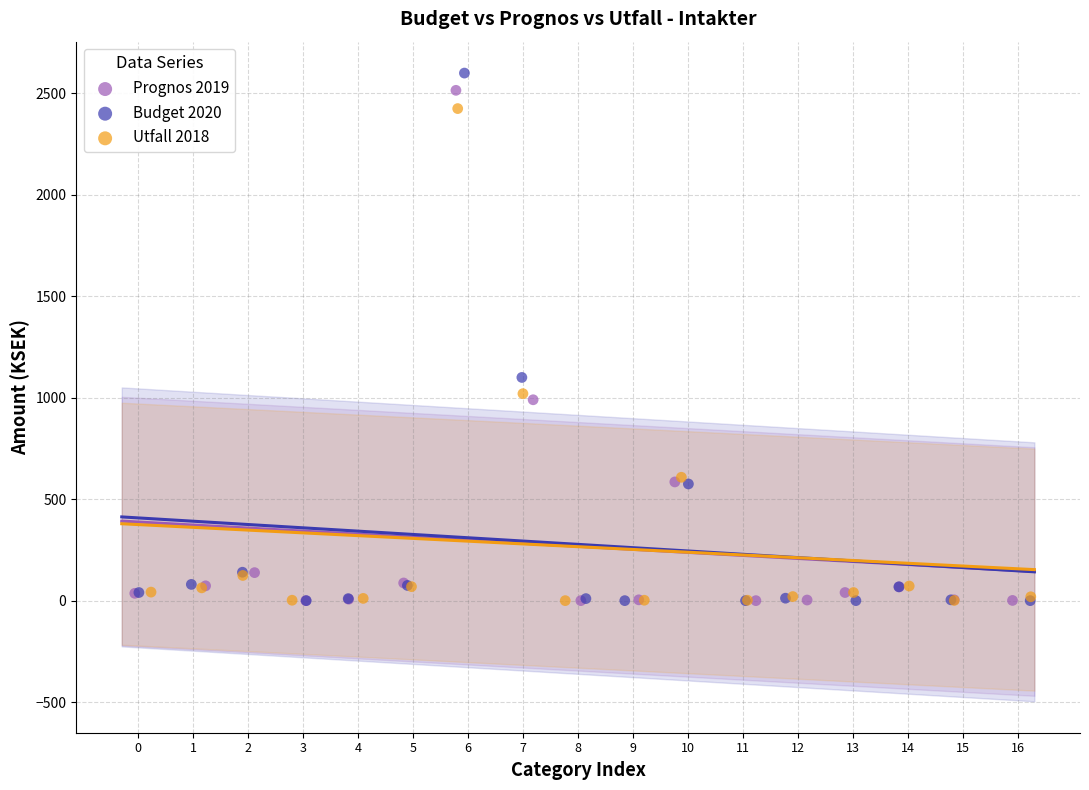

Which series has the largest Y range (max minus min)?

Budget 2020